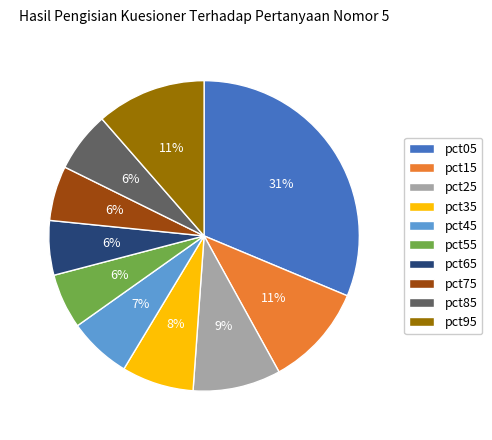

How many segments does this pie chart have?

10